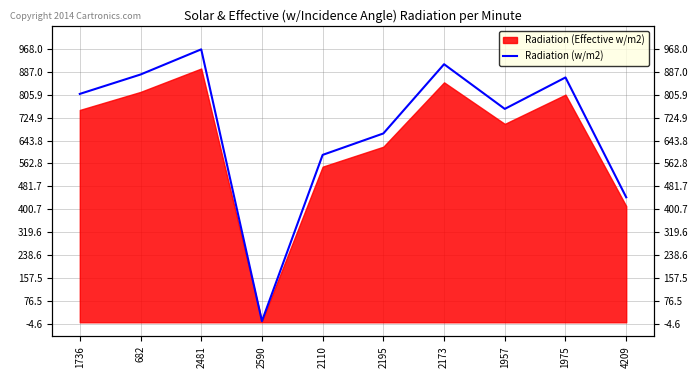

At which category does the data reach its first local peak?

2481